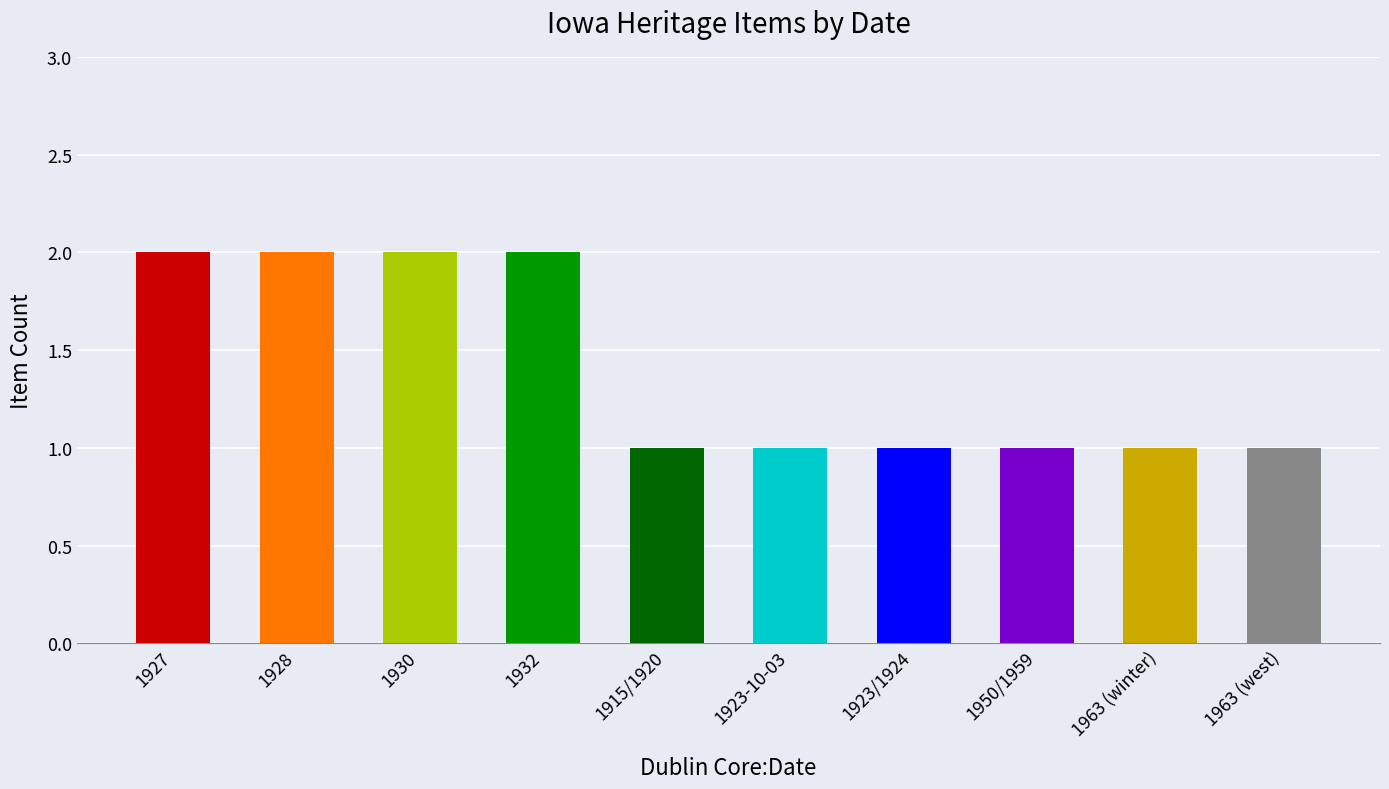

Read the value at 1928.

2